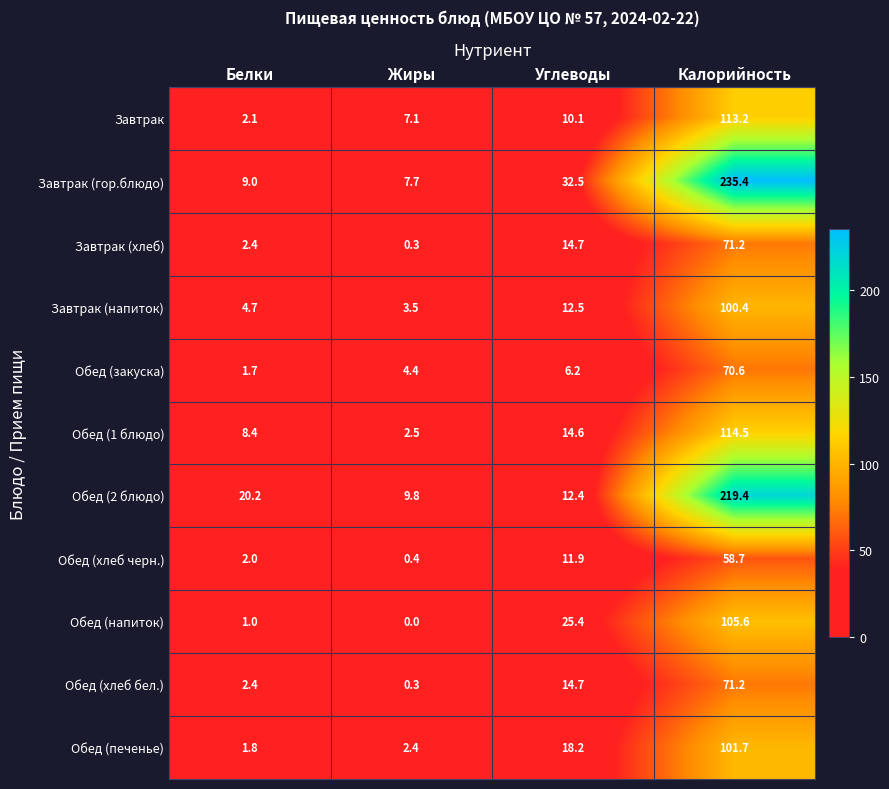

What is the maximum value for Завтрак (гор.блюдо)?

235.4